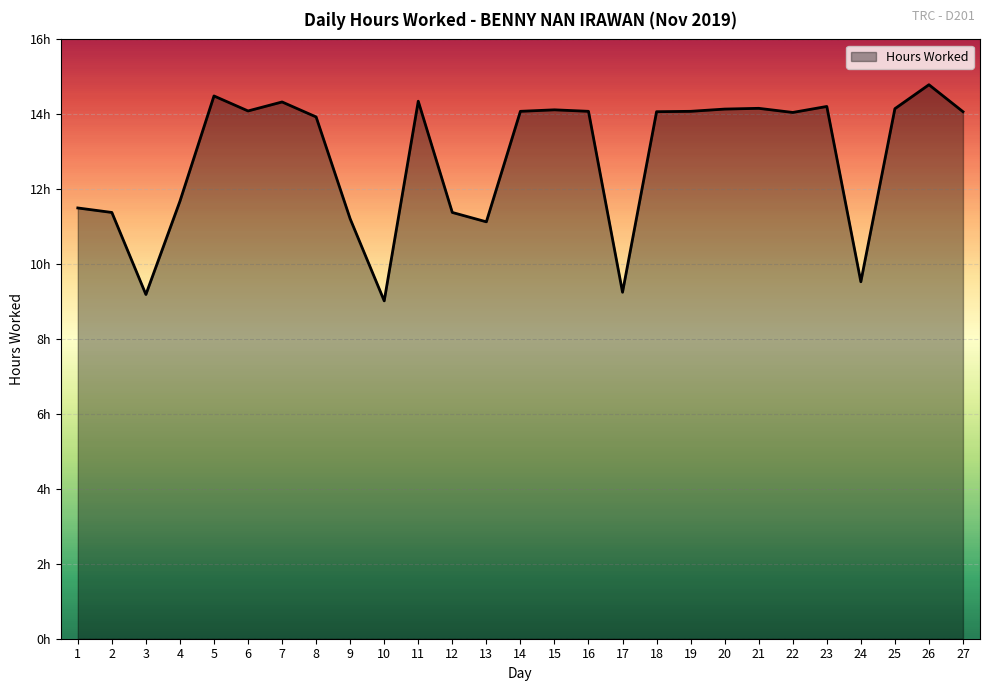

Rank the categories by value from lowest to highest.

10, 3, 17, 24, 13, 9, 2, 12, 1, 4, 8, 22, 18, 27, 14, 16, 19, 6, 15, 20, 25, 21, 23, 7, 11, 5, 26